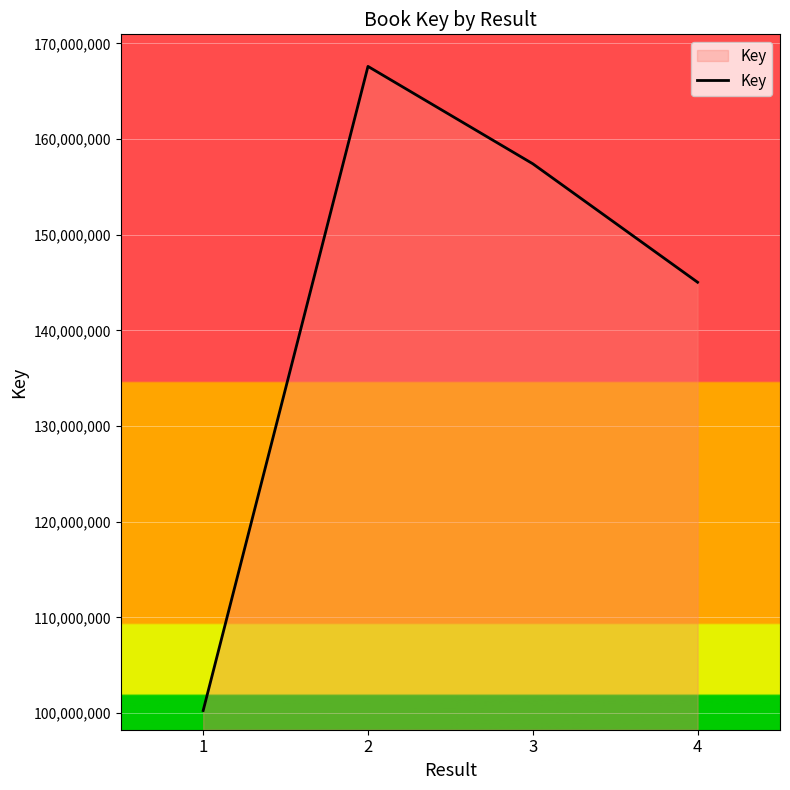

Reading left to right, what are all the values shown in this chart?

1=100255892	2=167589014	3=157410302	4=145024632